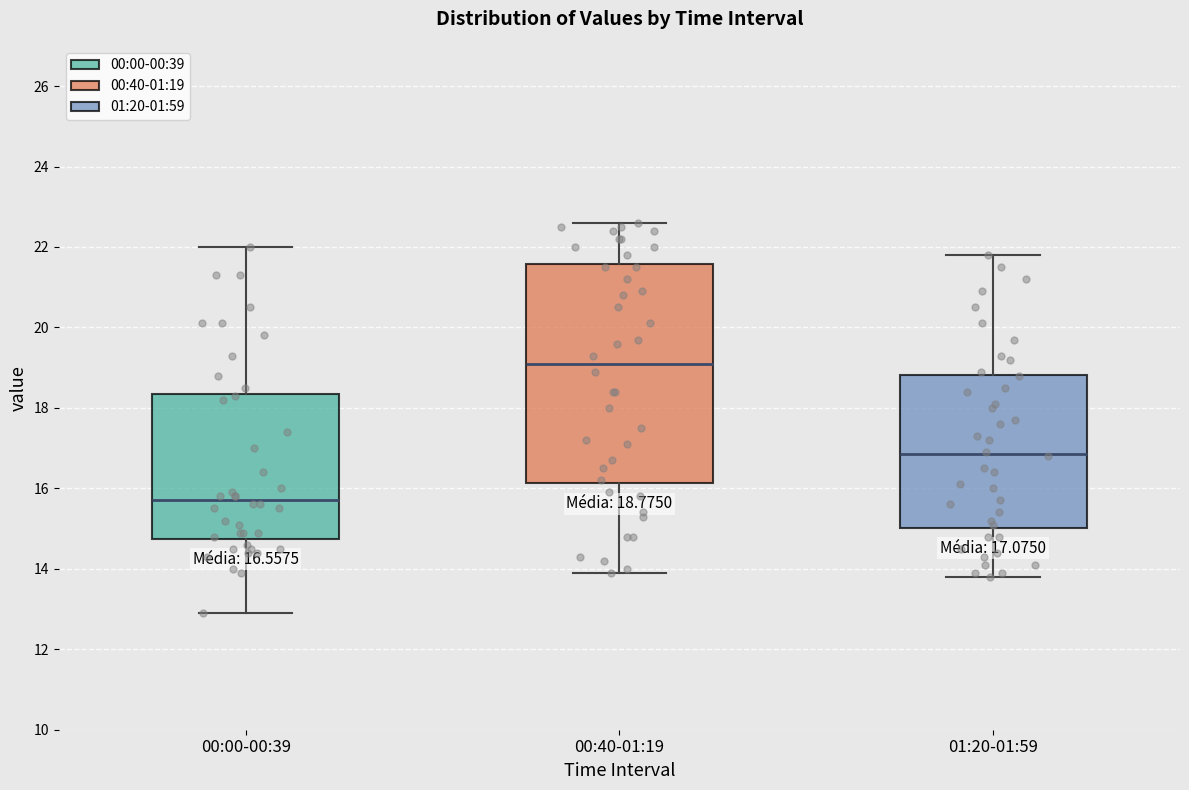

Which box is the tallest, from its lower edge to its upper edge?

00:40-01:19